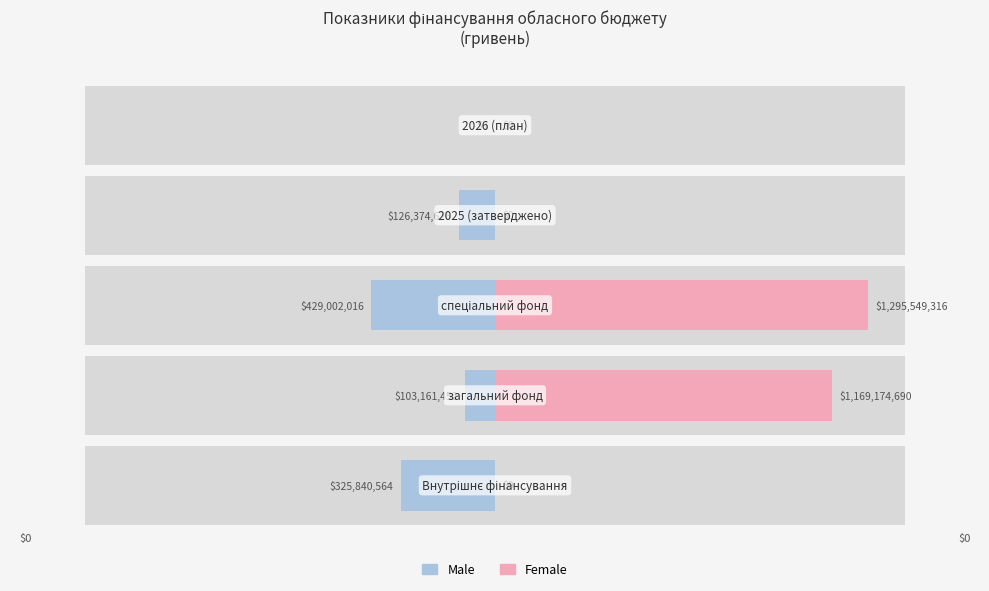

What is the sum of the Female values at 1 and 3?

1169174690